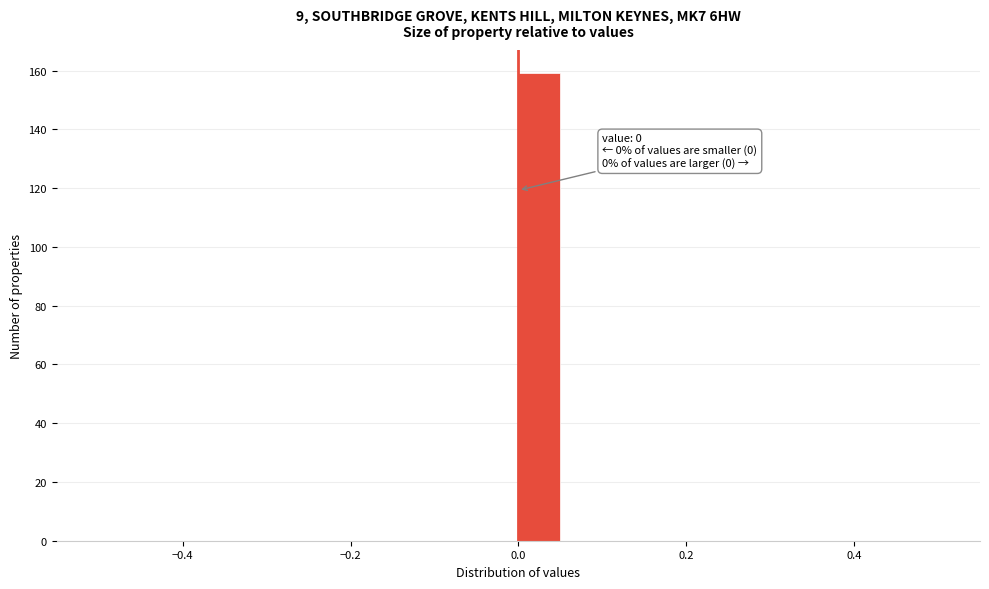

Around what value on the x-axis is the tallest bar? Give the approximate position of its centre, as read against the axis.

0.02